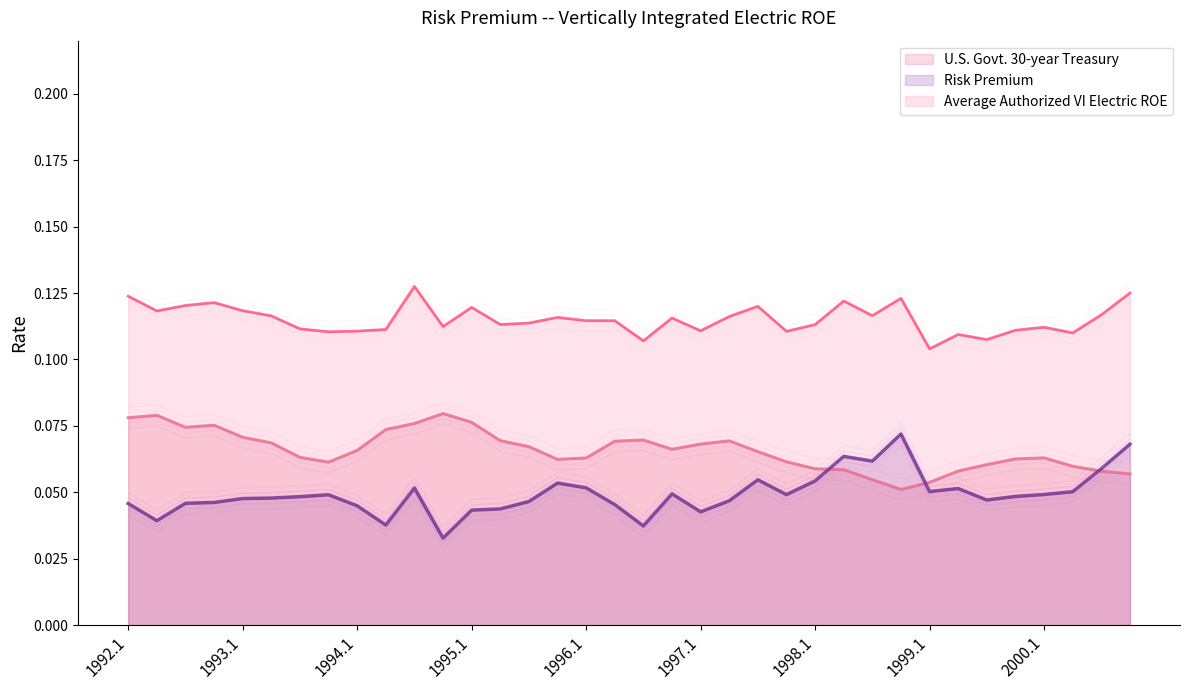

How many categories are shown in the chart?

36